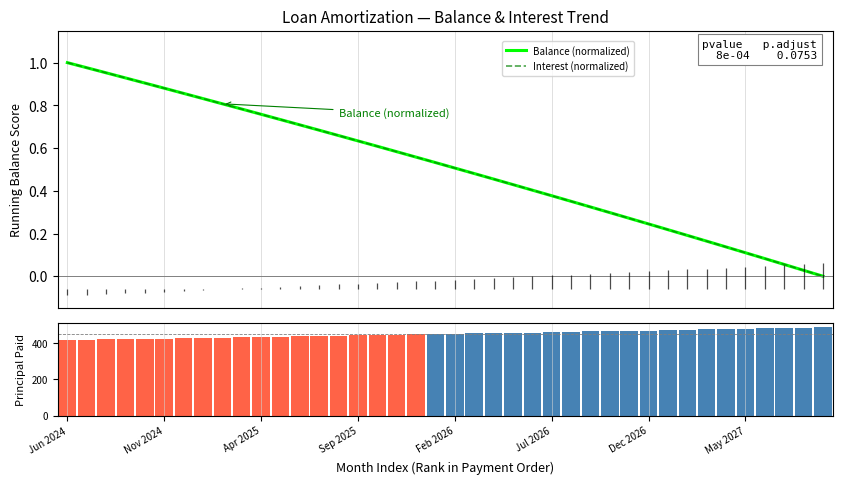

Which series changed the most between 18 and 35?

Principal